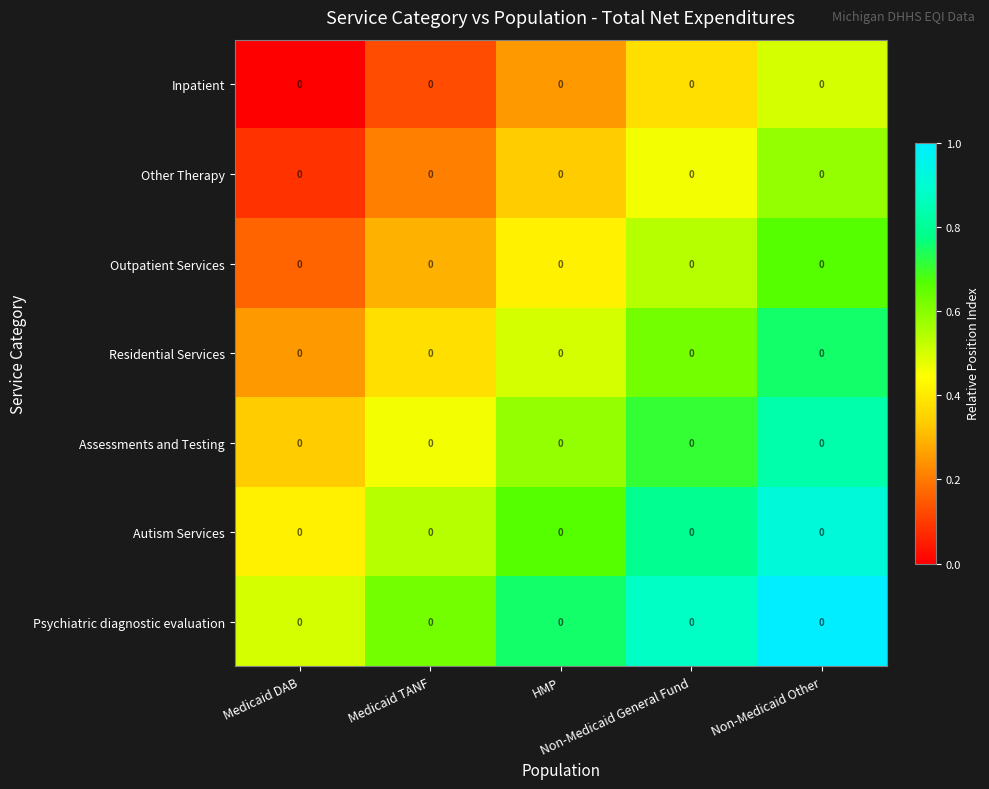

Reading left to right, transcribe all the data shown in this chart.

Inpatient: Medicaid DAB=0.0	Medicaid TANF=0.0	HMP=0.0	Non-Medicaid General Fund=0.0	Non-Medicaid Other=0.0
Other Therapy: Medicaid DAB=0.0	Medicaid TANF=0.0	HMP=0.0	Non-Medicaid General Fund=0.0	Non-Medicaid Other=0.0
Outpatient Services: Medicaid DAB=0.0	Medicaid TANF=0.0	HMP=0.0	Non-Medicaid General Fund=0.0	Non-Medicaid Other=0.0
Residential Services: Medicaid DAB=0.0	Medicaid TANF=0.0	HMP=0.0	Non-Medicaid General Fund=0.0	Non-Medicaid Other=0.0
Assessments and Testing: Medicaid DAB=0.0	Medicaid TANF=0.0	HMP=0.0	Non-Medicaid General Fund=0.0	Non-Medicaid Other=0.0
Autism Services: Medicaid DAB=0.0	Medicaid TANF=0.0	HMP=0.0	Non-Medicaid General Fund=0.0	Non-Medicaid Other=0.0
Psychiatric diagnostic evaluation: Medicaid DAB=0.0	Medicaid TANF=0.0	HMP=0.0	Non-Medicaid General Fund=0.0	Non-Medicaid Other=0.0